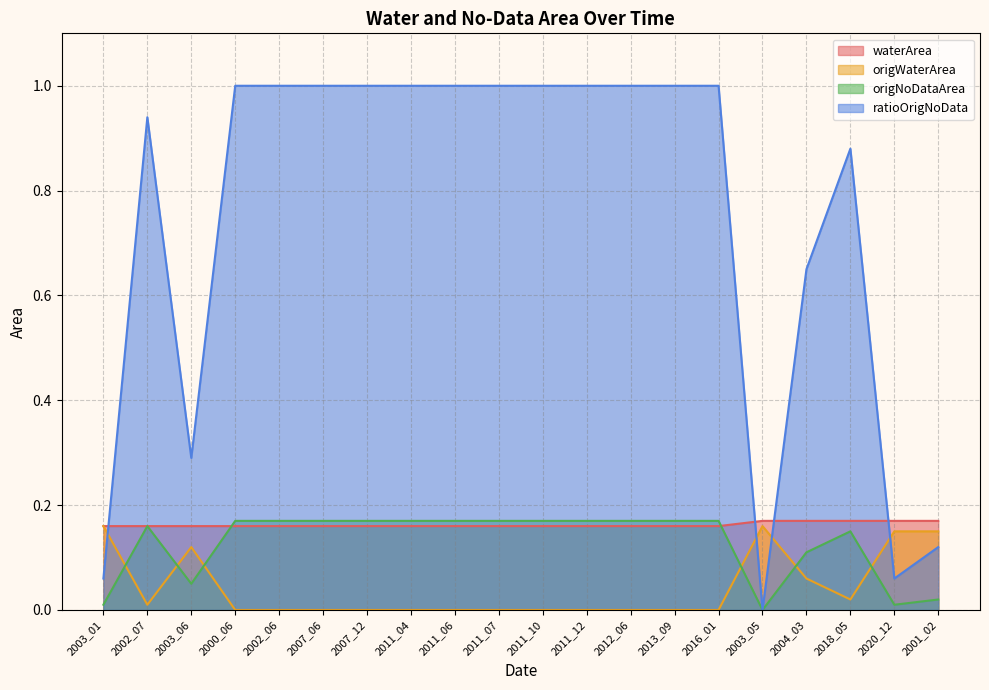

Reading left to right, what are all the values shown in this chart?

waterArea: 0.2	0.2	0.2	0.2	0.2	0.2	0.2	0.2	0.2	0.2	0.2	0.2	0.2	0.2	0.2	0.2	0.2	0.2	0.2	0.2
origWaterArea: 0.2	0.0	0.1	0.0	0.0	0.0	0.0	0.0	0.0	0.0	0.0	0.0	0.0	0.0	0.0	0.2	0.1	0.0	0.1	0.1
origNoDataArea: 0.0	0.2	0.1	0.2	0.2	0.2	0.2	0.2	0.2	0.2	0.2	0.2	0.2	0.2	0.2	0.0	0.1	0.1	0.0	0.0
ratioOrigNoData: 0.1	0.9	0.3	1.0	1.0	1.0	1.0	1.0	1.0	1.0	1.0	1.0	1.0	1.0	1.0	0.0	0.7	0.9	0.1	0.1